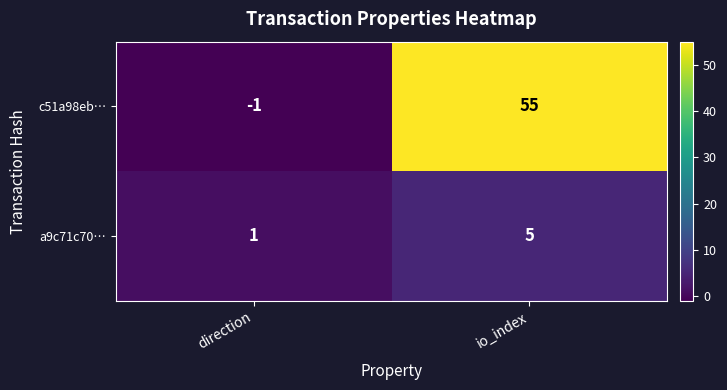

Which series changed the most between direction and io_index?

c51a98eb…